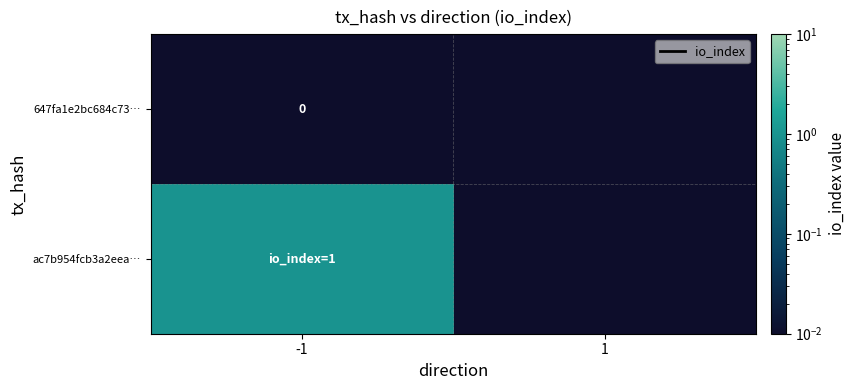

At how many categories does at least one series exceed 0?

2